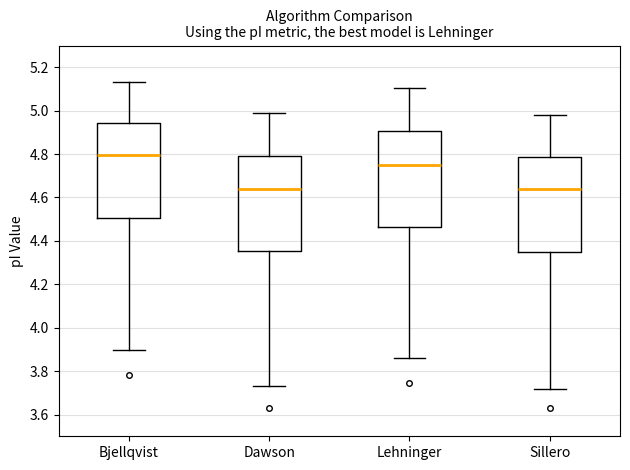

Reading left to right, transcribe this box plot: for each box, give where its median line is, the range the box spans, and where its two whiskers end, as read against the y-axis. The values are not printed on the chart, so give them approximately, as read against the axis.

Bjellqvist: median 4.80, box 4.50 to 4.94, whiskers 3.90 to 5.14
Dawson: median 4.64, box 4.36 to 4.80, whiskers 3.74 to 5.00
Lehninger: median 4.74, box 4.46 to 4.90, whiskers 3.86 to 5.10
Sillero: median 4.64, box 4.34 to 4.78, whiskers 3.72 to 4.98